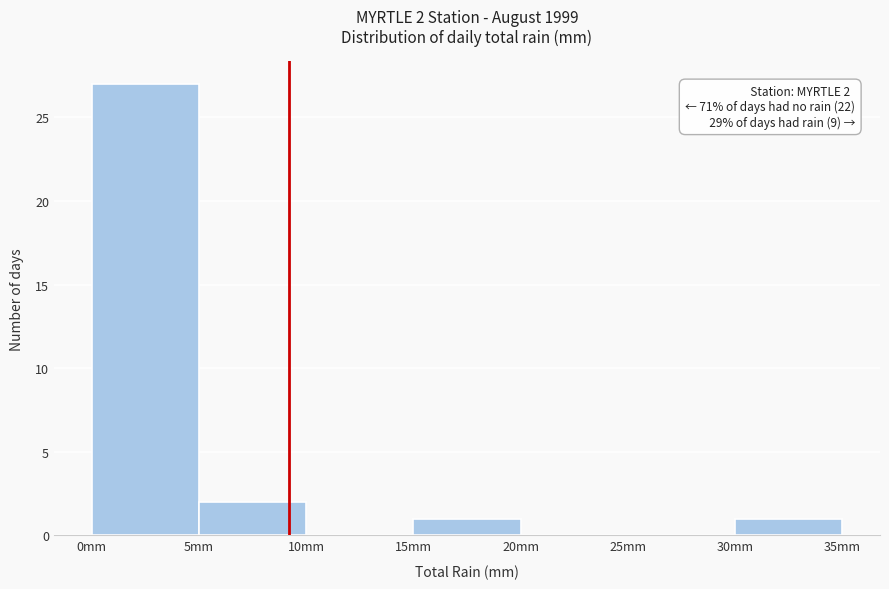

Which range on the x-axis has the tallest bar?

0 to 5